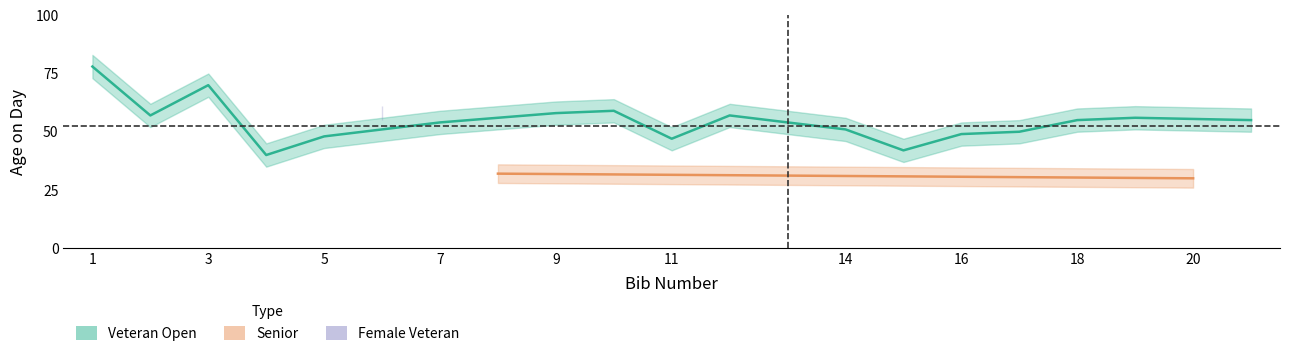

How many distinct data groups are displayed?

2